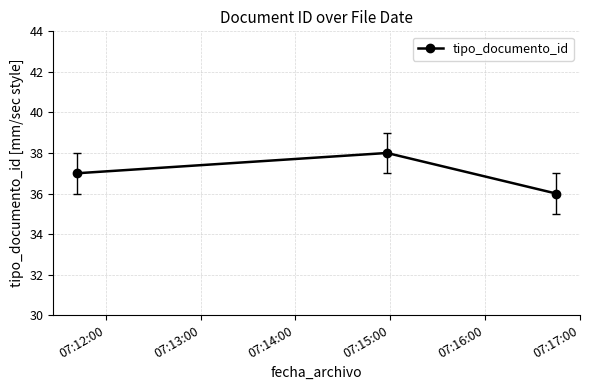

Reading left to right, transcribe all the data shown in this chart.

37	38	36